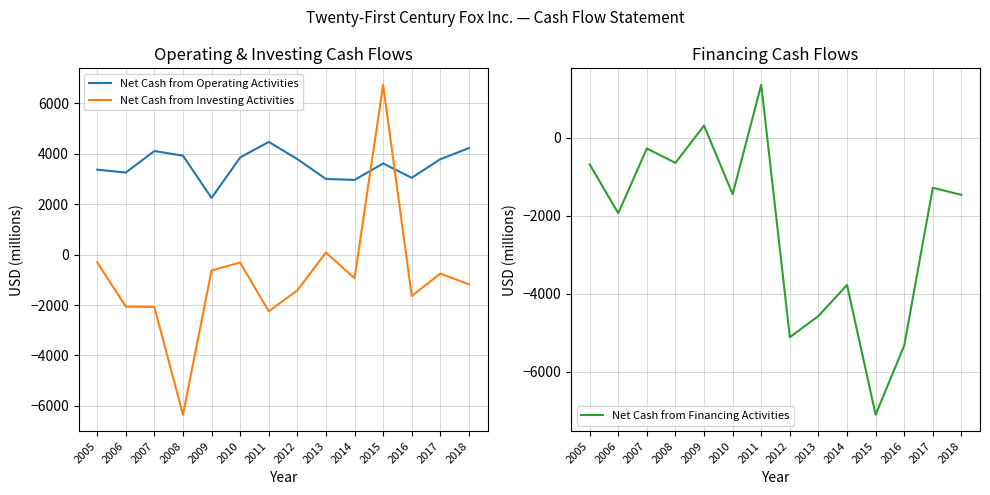

After their last crossing, which series has the higher values: Net Cash from Financing Activities or Net Cash from Investing Activities?

Net Cash from Investing Activities